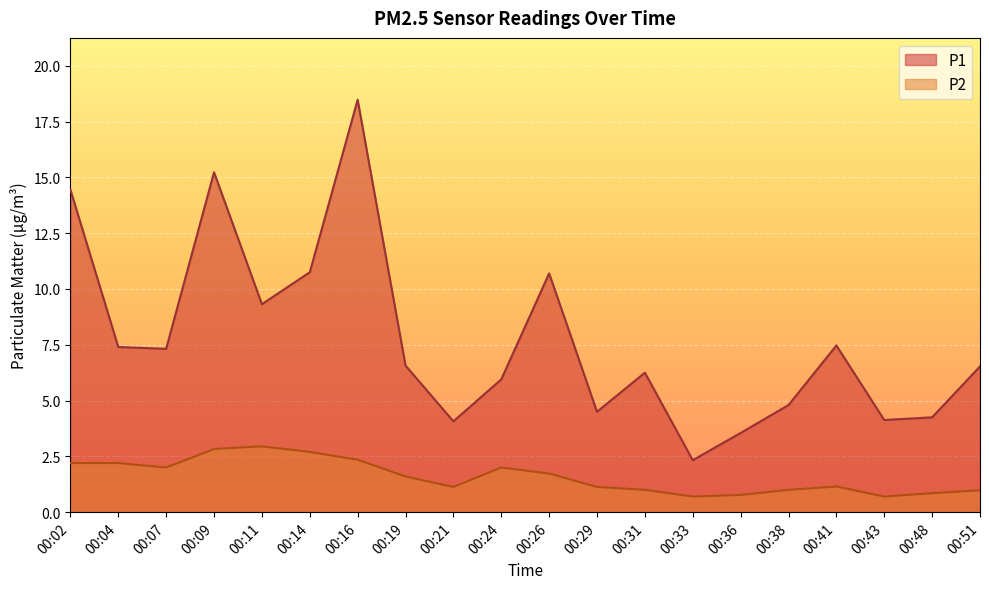

At which label does P1 first exceed 6?

00:02